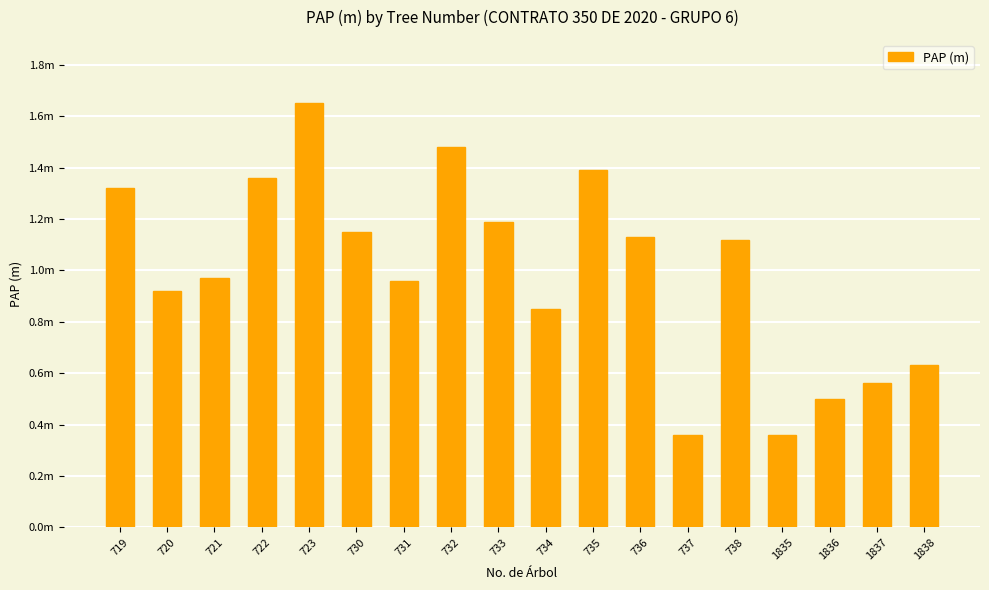

What is the smallest value displayed?

0.4